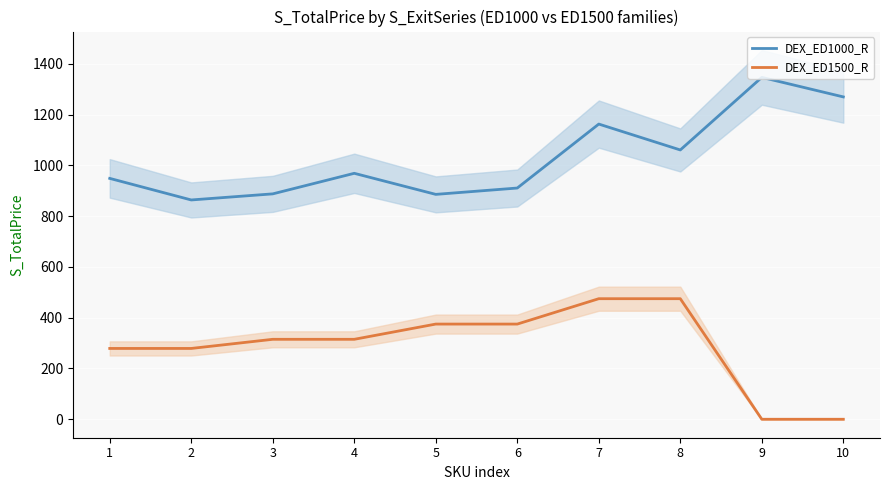

Rank the categories by DEX_ED1500_R value from highest to lowest.

7, 8, 5, 6, 3, 4, 1, 2, 9, 10